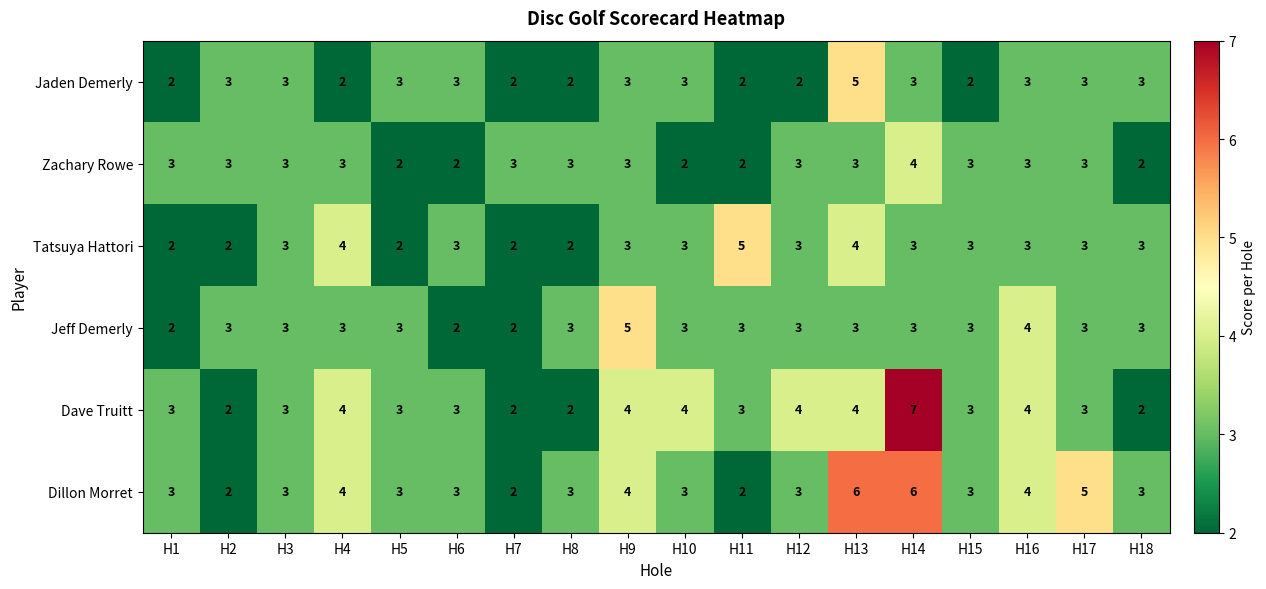

What is the maximum value shown in the chart?

7